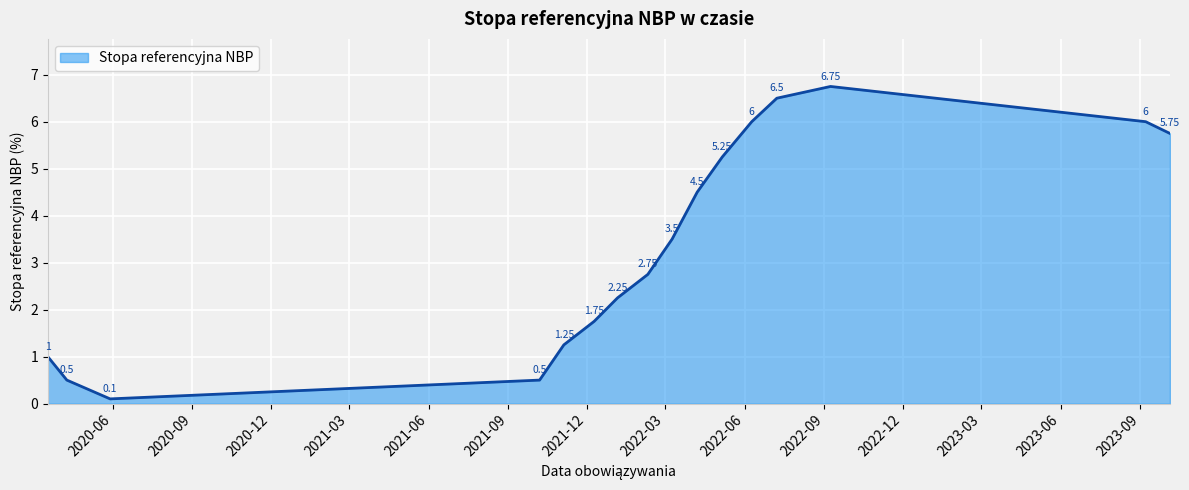

How many lines are shown in the chart?

1